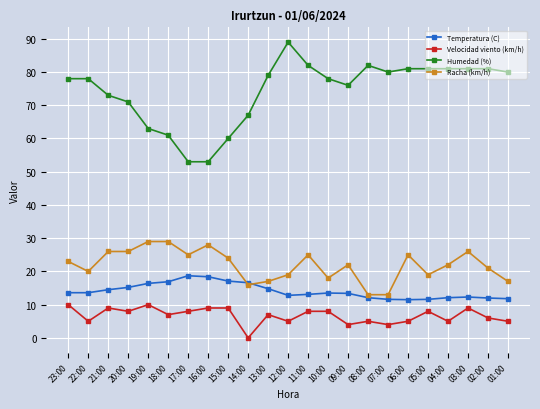

What is the greatest value displayed?

89.0